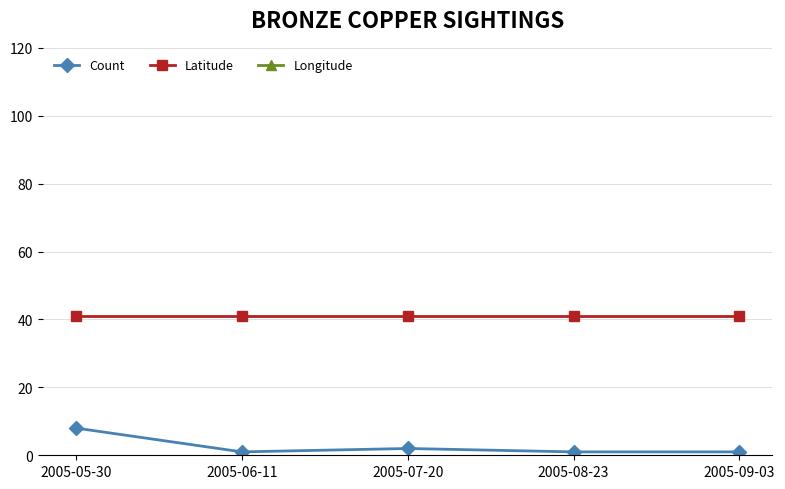

The Count series shows 1.0 at 2005-09-03. True or false?

True